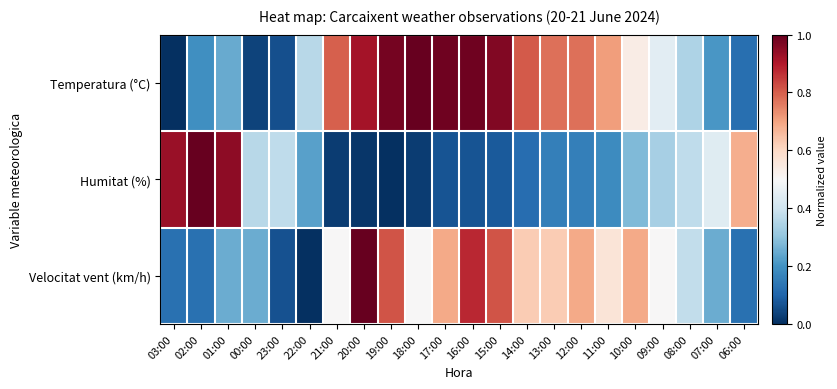

Which series changed the most between 23:00 and 11:00?

Temperatura (°C)